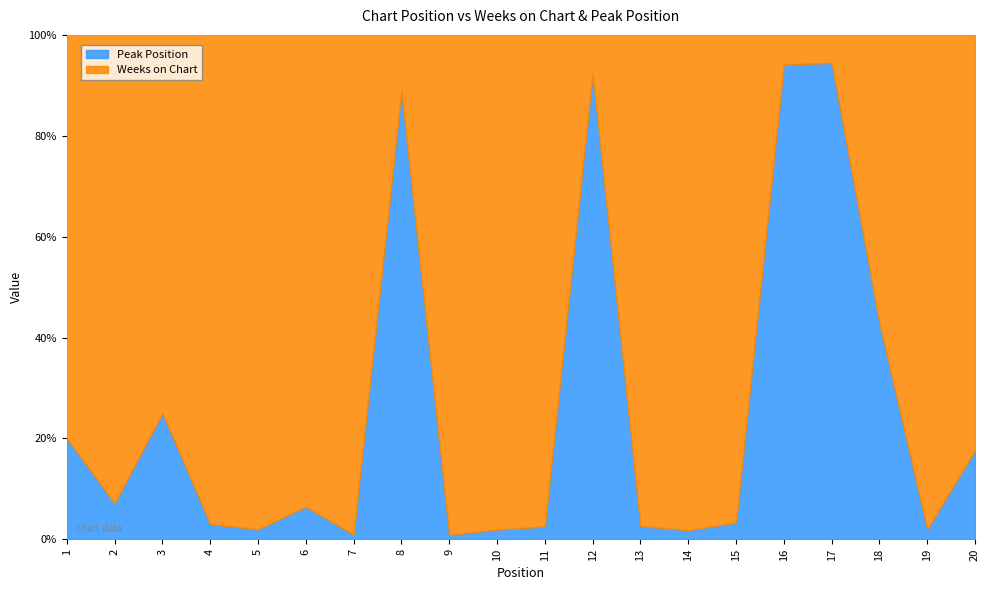

Reading right to left, list all the values displayed in this chart.

Weeks on Chart: 20=28	19=98	18=4	17=1	16=1	15=116	14=108	13=111	12=1	11=115	10=102	9=117	8=1	7=105	6=29	5=99	4=32	3=6	2=13	1=4
Peak Position: 20=6	19=2	18=3	17=17	16=16	15=4	14=2	13=3	12=12	11=3	10=2	9=1	8=8	7=1	6=2	5=2	4=1	3=2	2=1	1=1